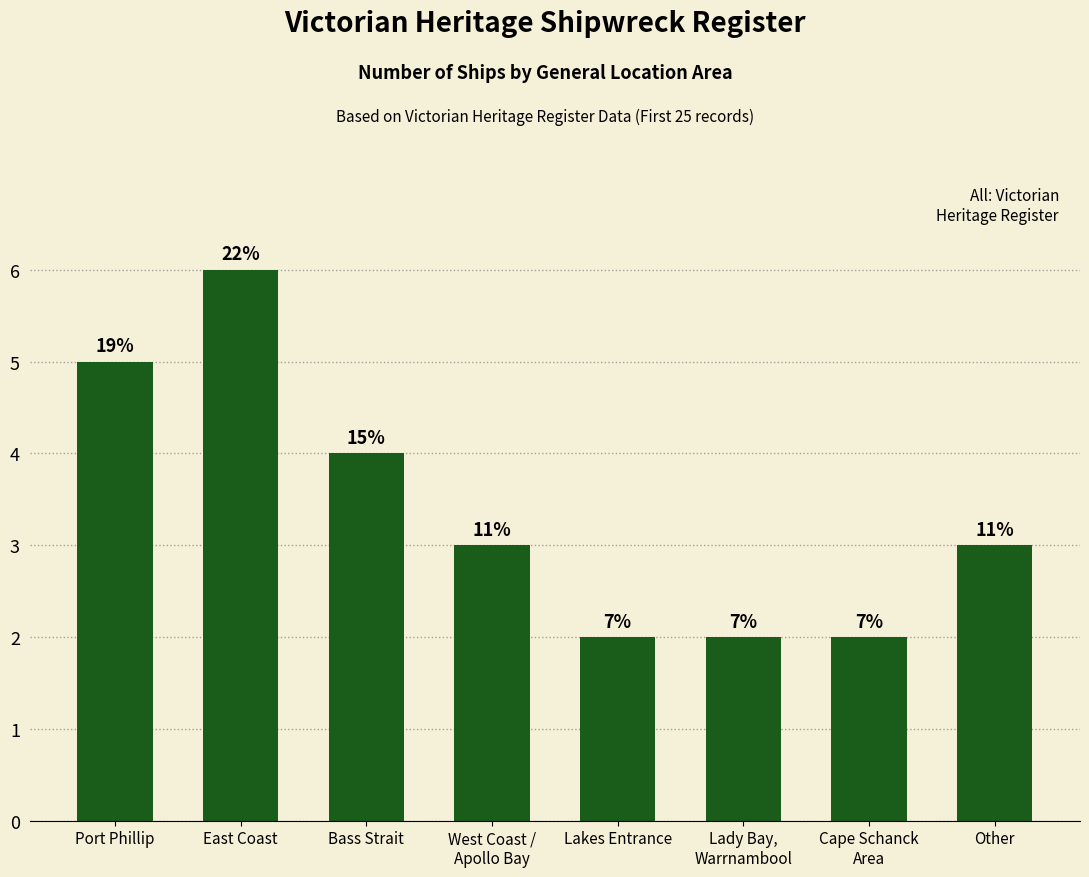

What is the ratio of the value at Bass Strait to the value at West Coast /
Apollo Bay?

1.3